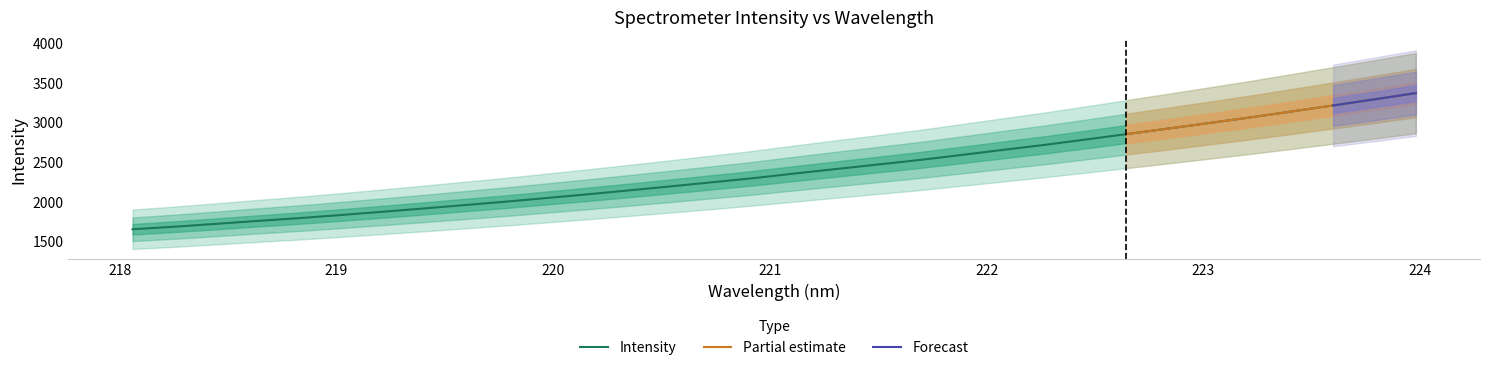

What is the lowest value of the Intensity series?

1655.9